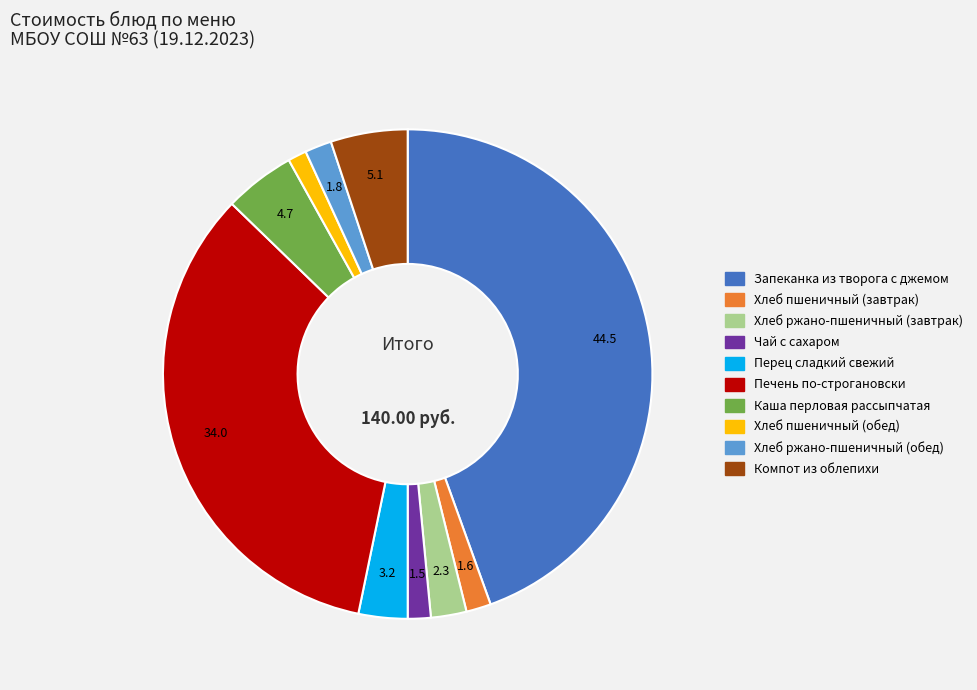

Count the number of slices in the pie.

10